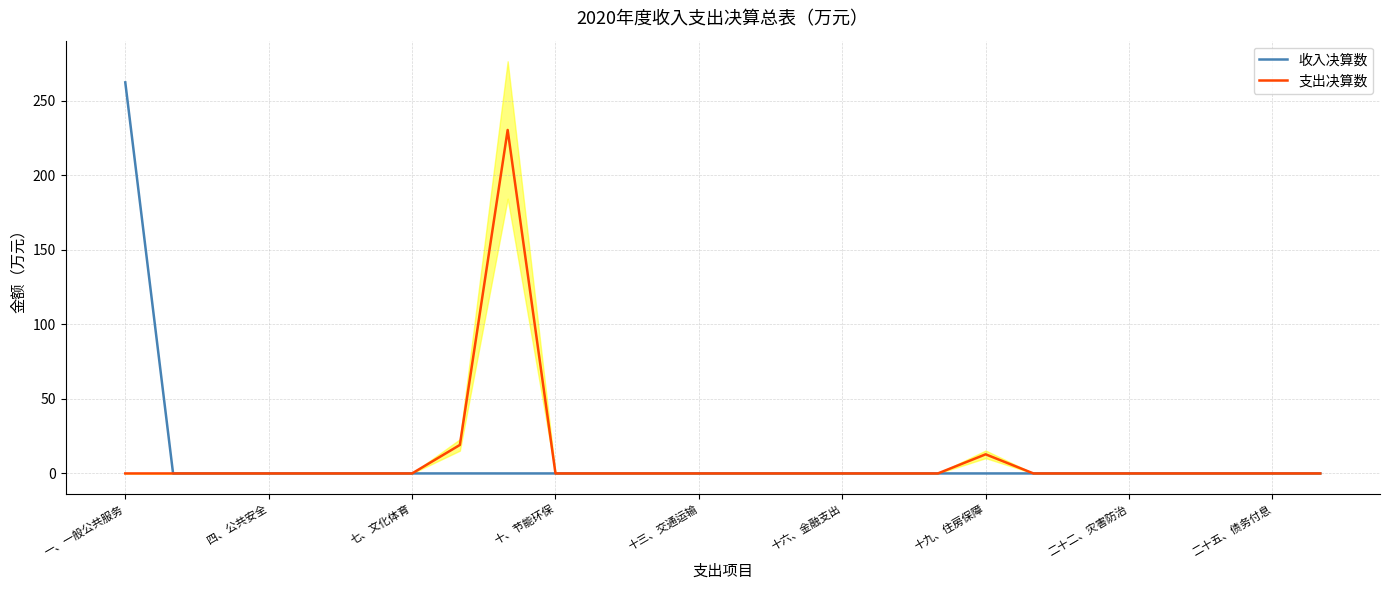

At which label does 收入决算数 reach its peak?

一、一般公共服务